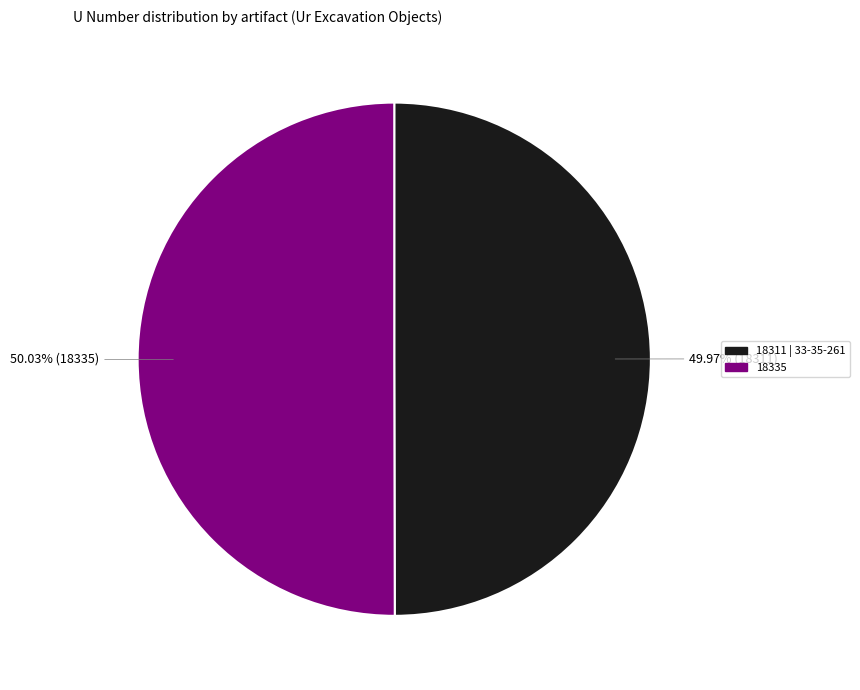

Combined, do 18335 and 18311 | 33-35-261 account for over 50%?

Yes